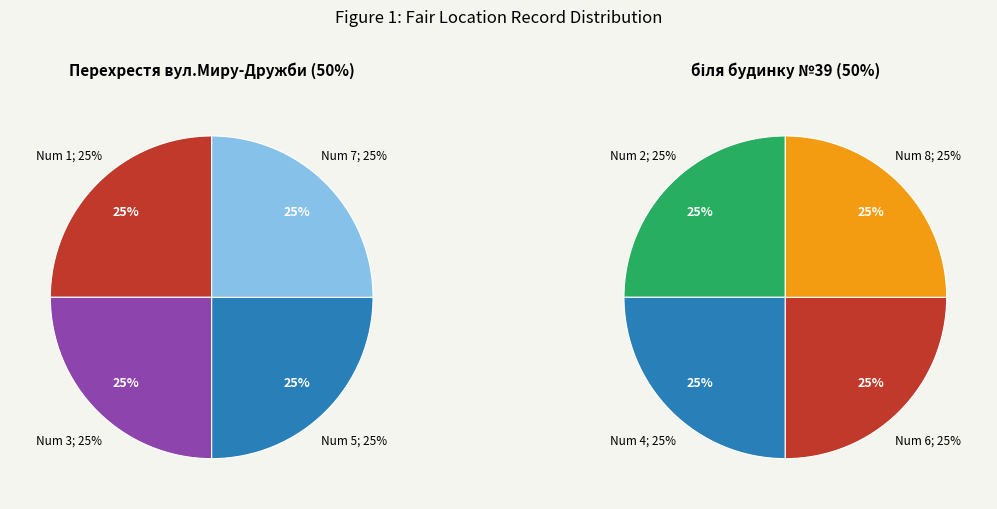

To the nearest percent, what portion does 6 represent?

12%